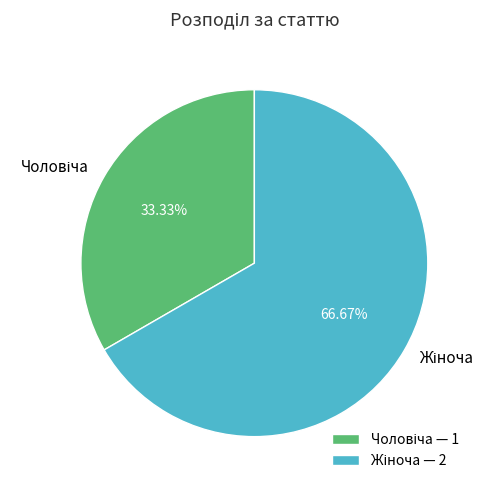

Is there a majority slice in this chart?

Yes